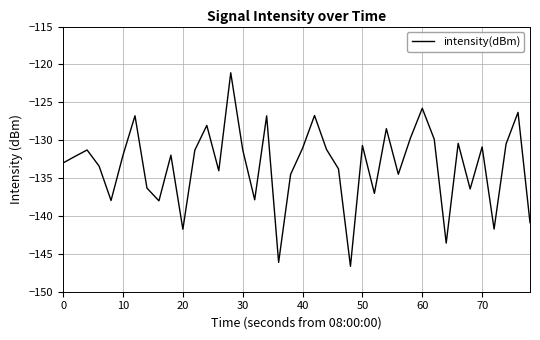

What is the difference between the maximum and minimum values?

25.5